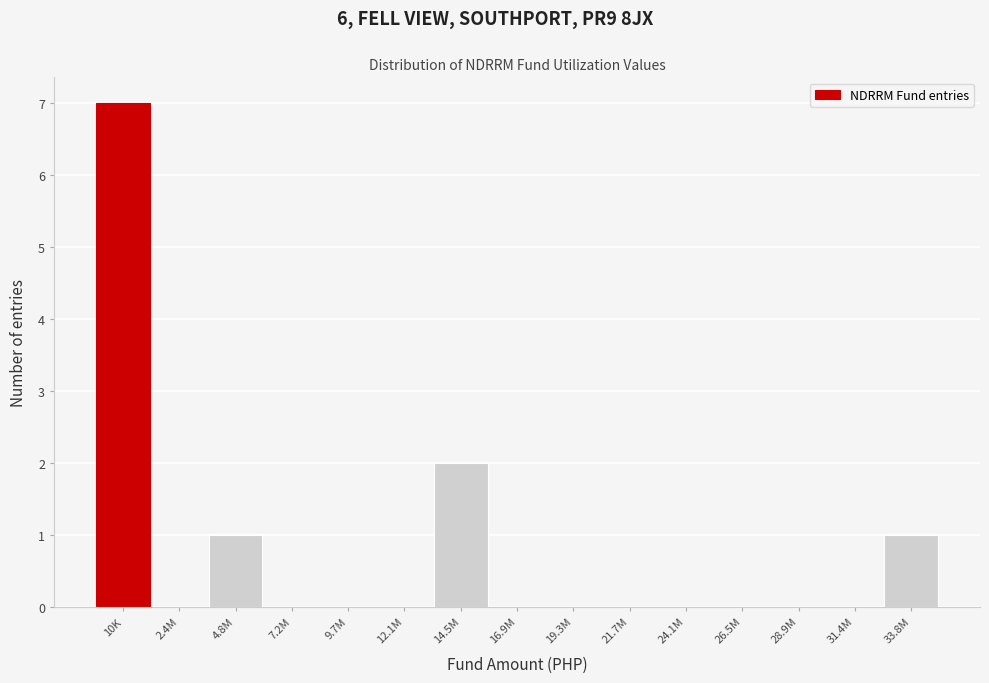

Reading right to left, transcribe all the data shown in this chart.

33.8M=1	31.4M=0	28.9M=0	26.5M=0	24.1M=0	21.7M=0	19.3M=0	16.9M=0	14.5M=2	12.1M=0	9.7M=0	7.2M=0	4.8M=1	2.4M=0	10K=7